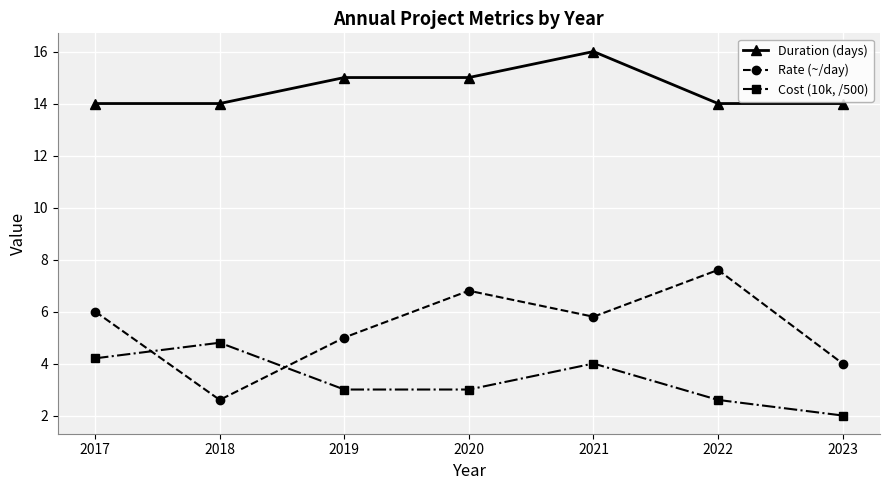

True or false: Cost (10k, /500) has more than 0 points higher than both neighbors.

True